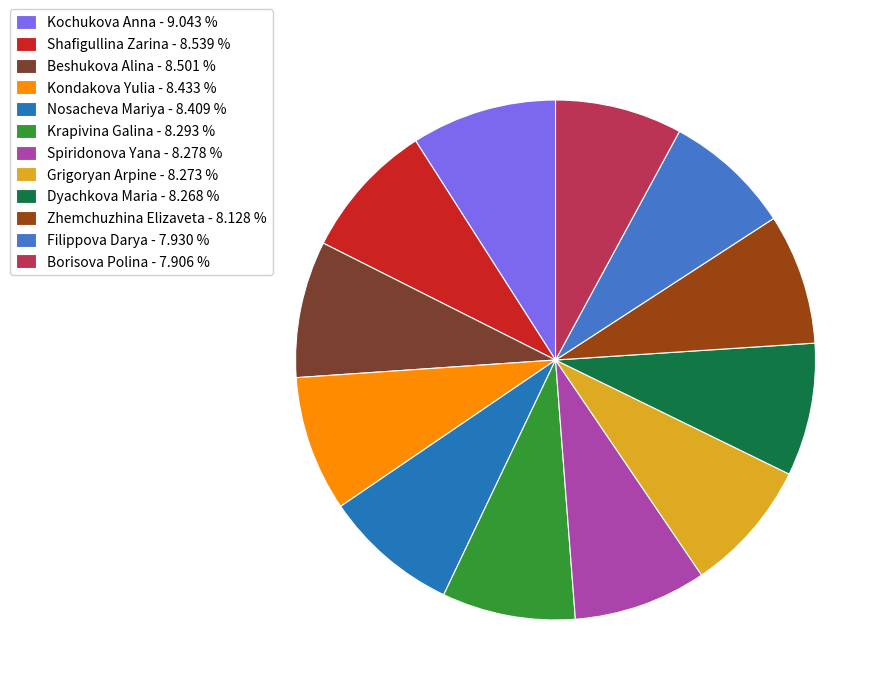

To the nearest percent, what portion does Dyachkova Maria represent?

8%